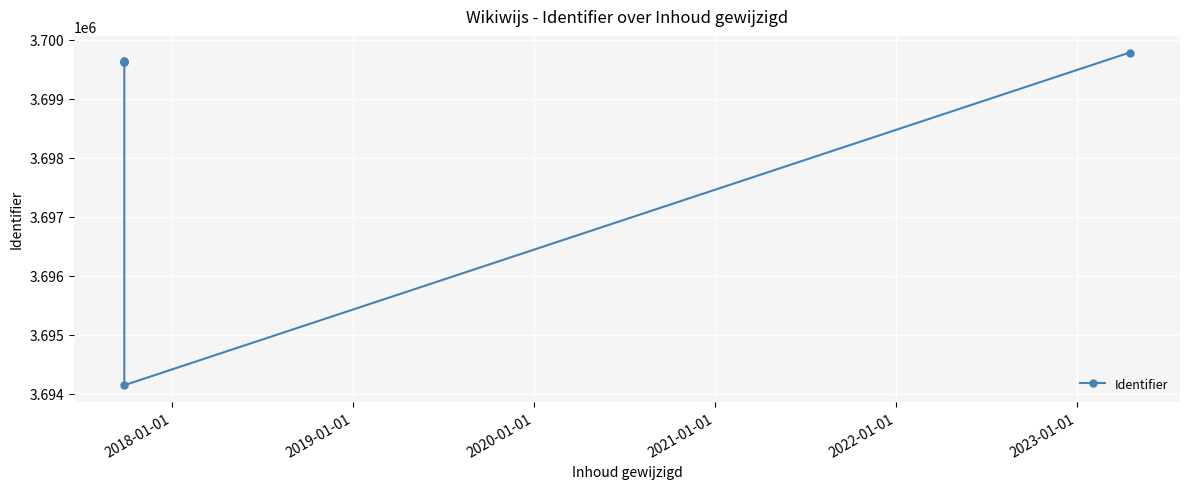

True or false: the data has more than 0 interior local peaks.

True